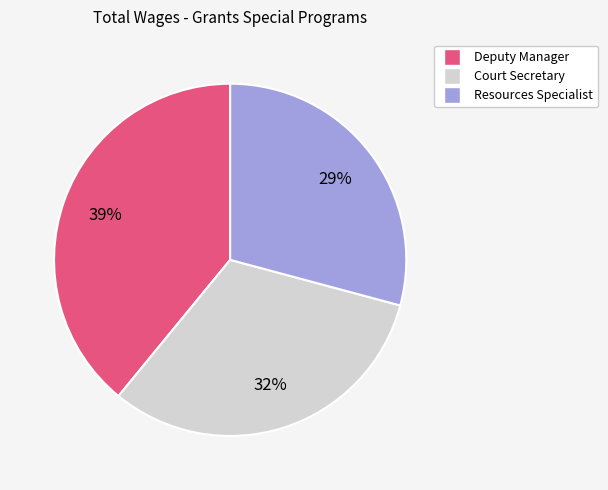

To the nearest percent, what is the difference between the largest and smallest slice percentages?

10%